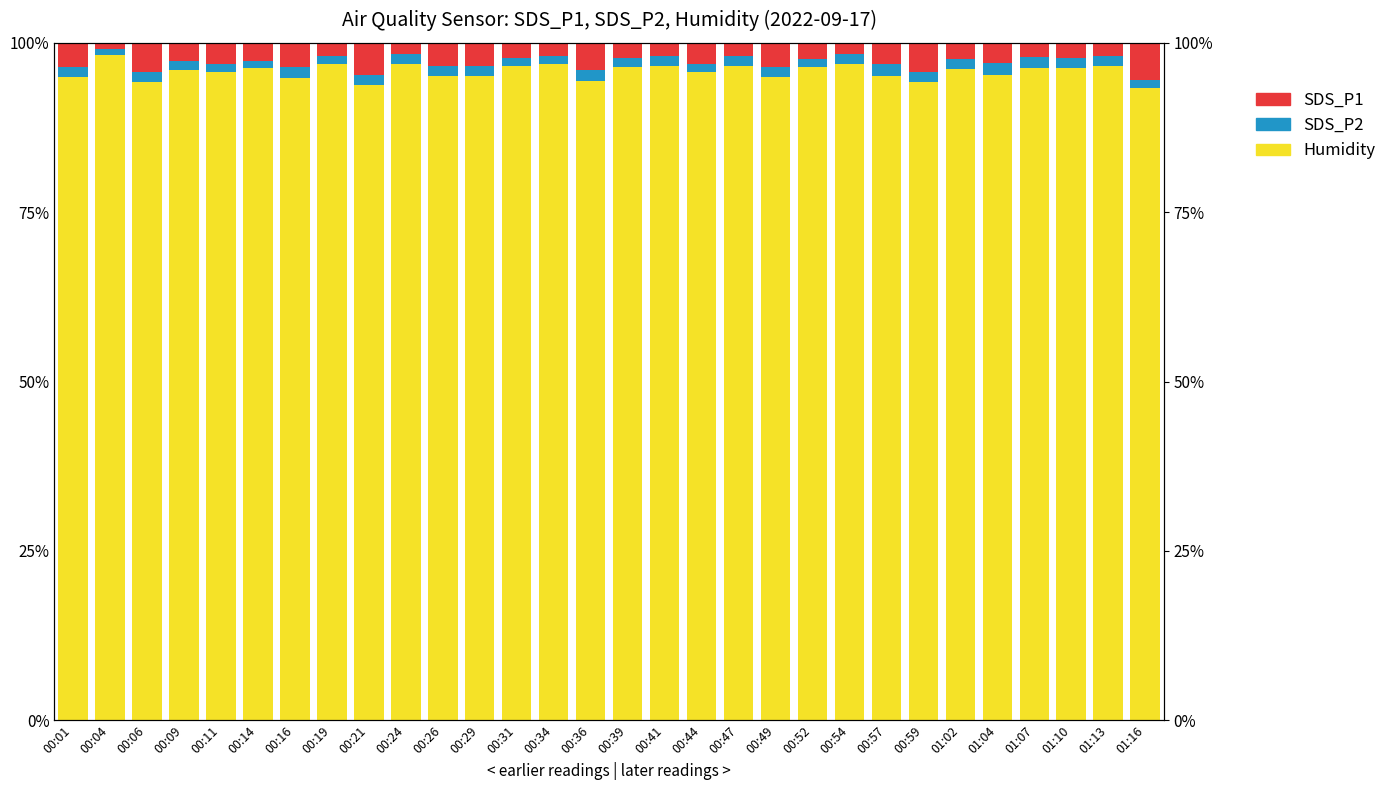

Which category has the lowest value across all series?

00:04